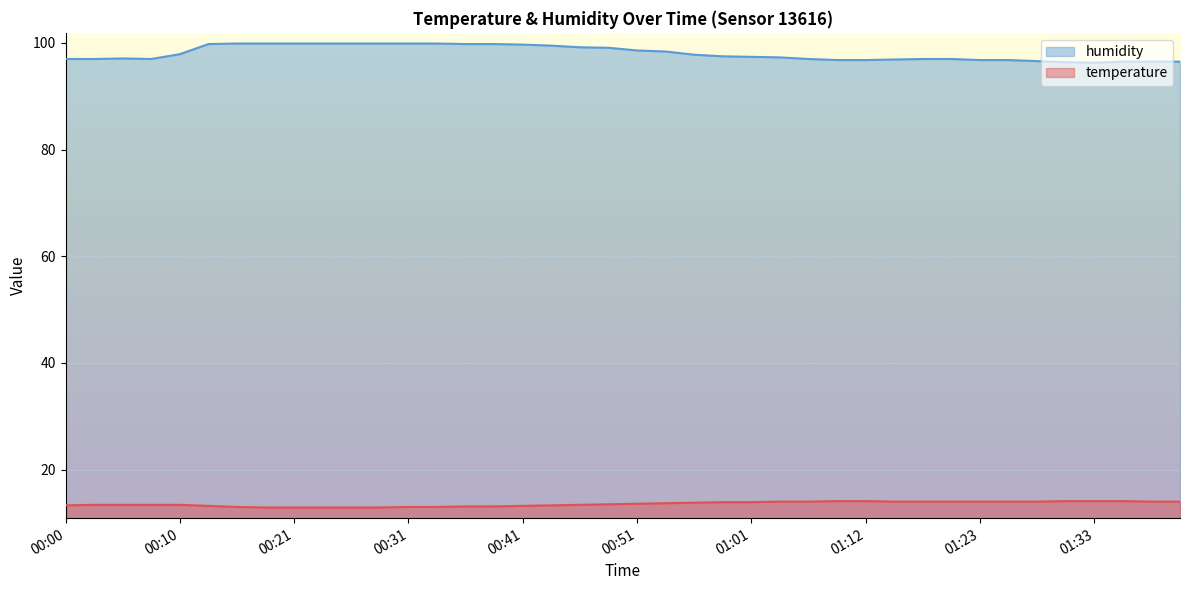

What is the average value of the humidity series?

98.1